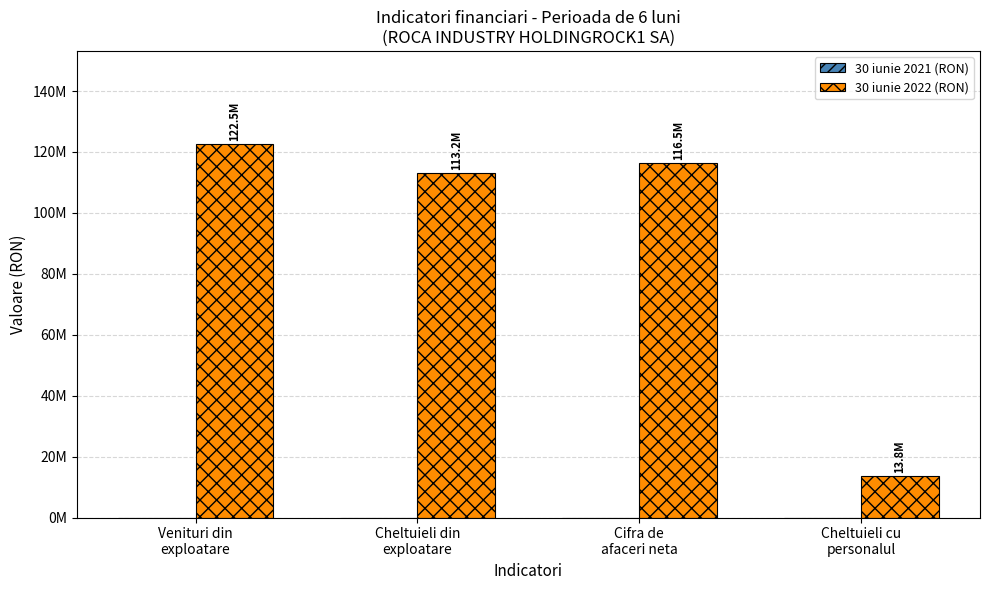

Does the chart contain any negative values?

No